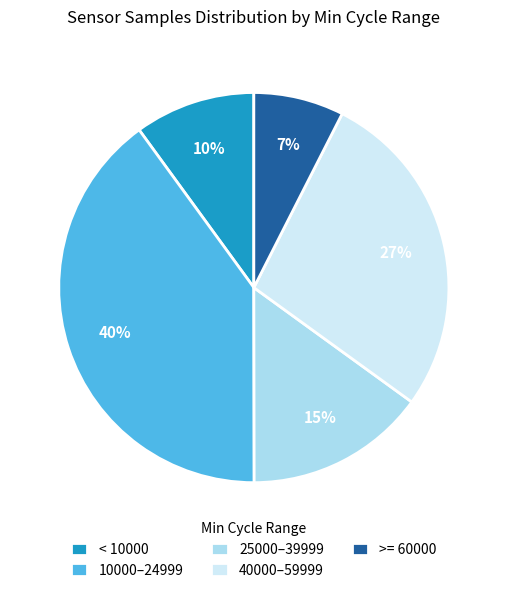

True or false: 25000–39999 accounts for 26% of the total.

False